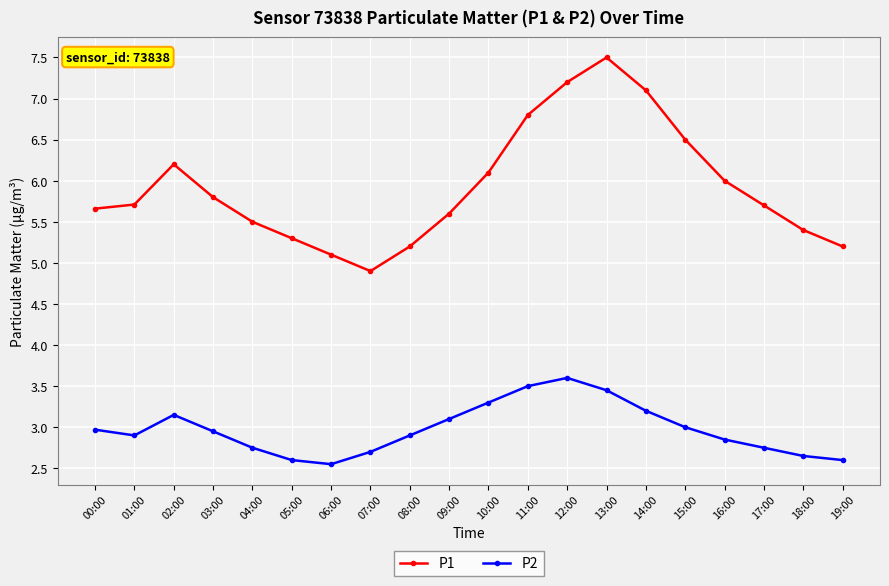

What is the value of the P1 point at the 5th from the left?

5.5